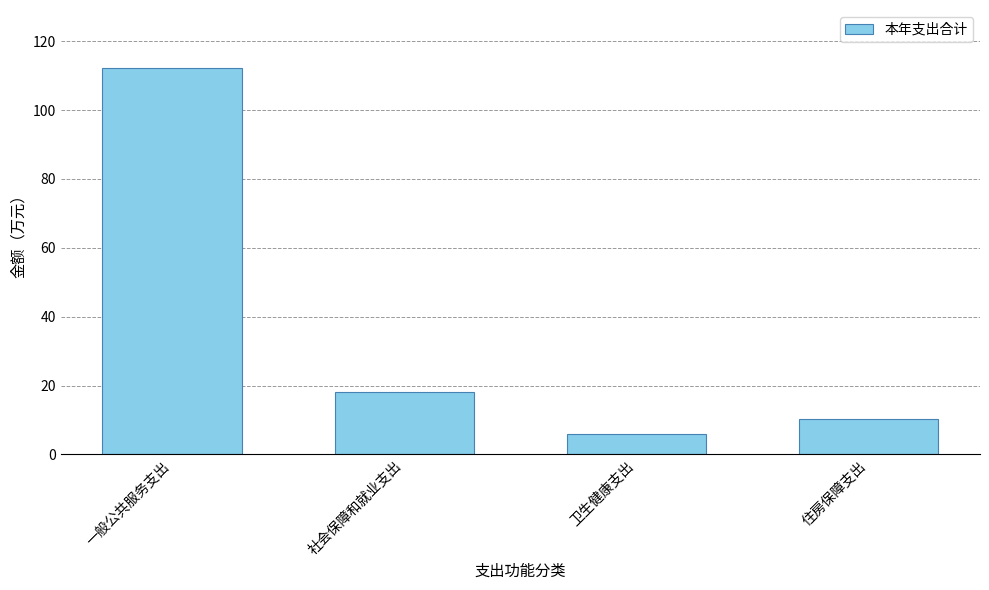

True or false: the data shows 11.4 at 社会保障和就业支出.

False